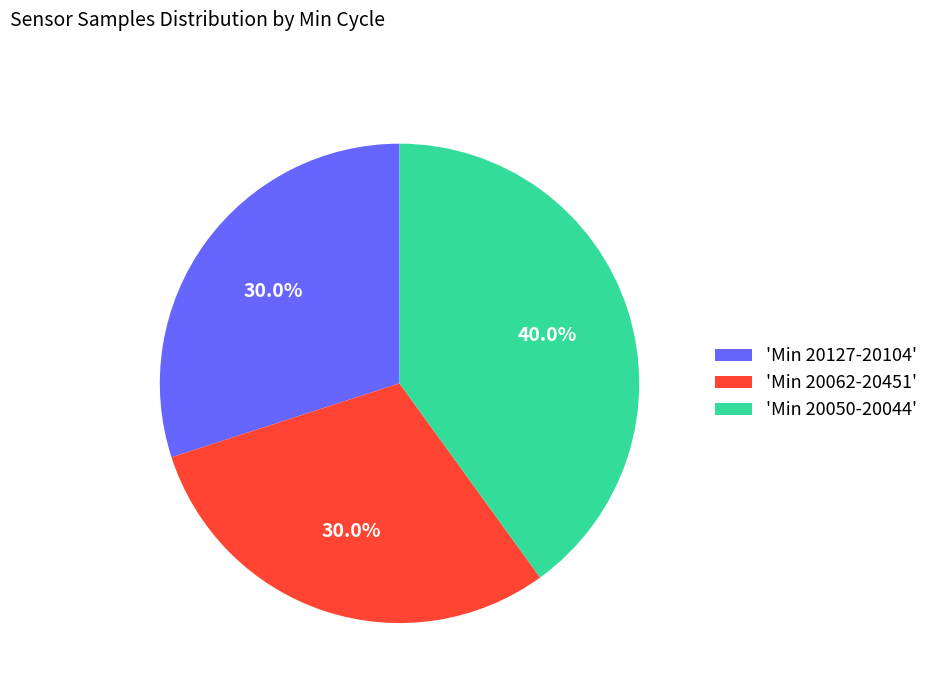

Is the sum of 'Min 20050-20044' and 'Min 20062-20451' greater than half?

Yes